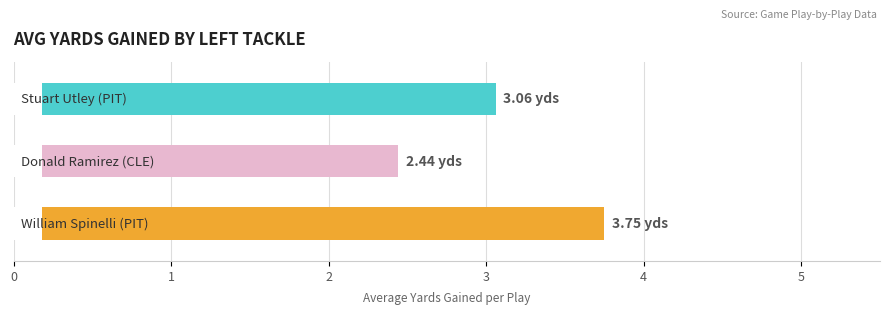

What is the label of the 2nd bar from the right?

#77 Donald Ramirez - LT